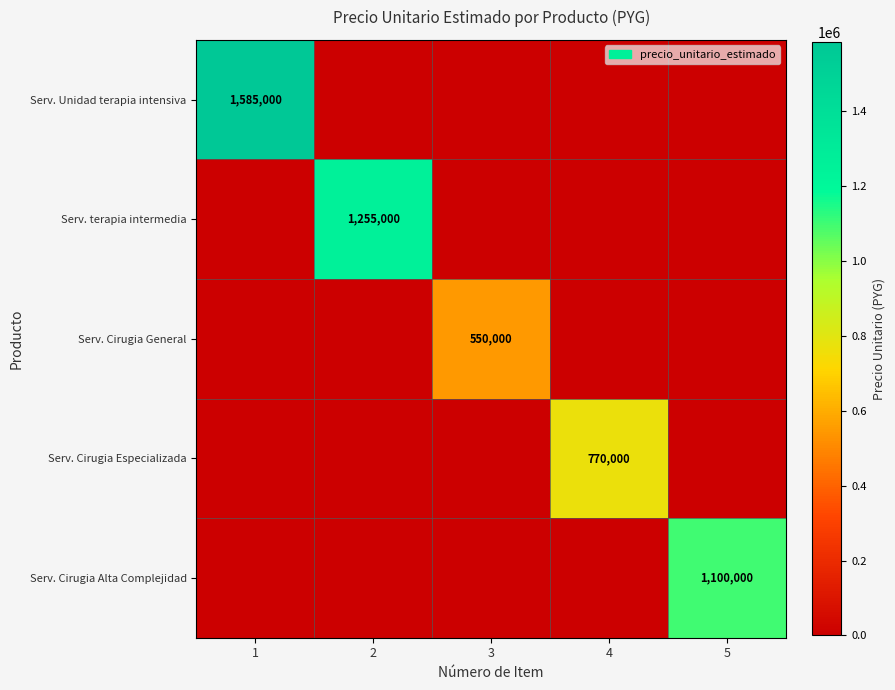

The Serv. Cirugia Especializada series shows 1234199 at 4. True or false?

False